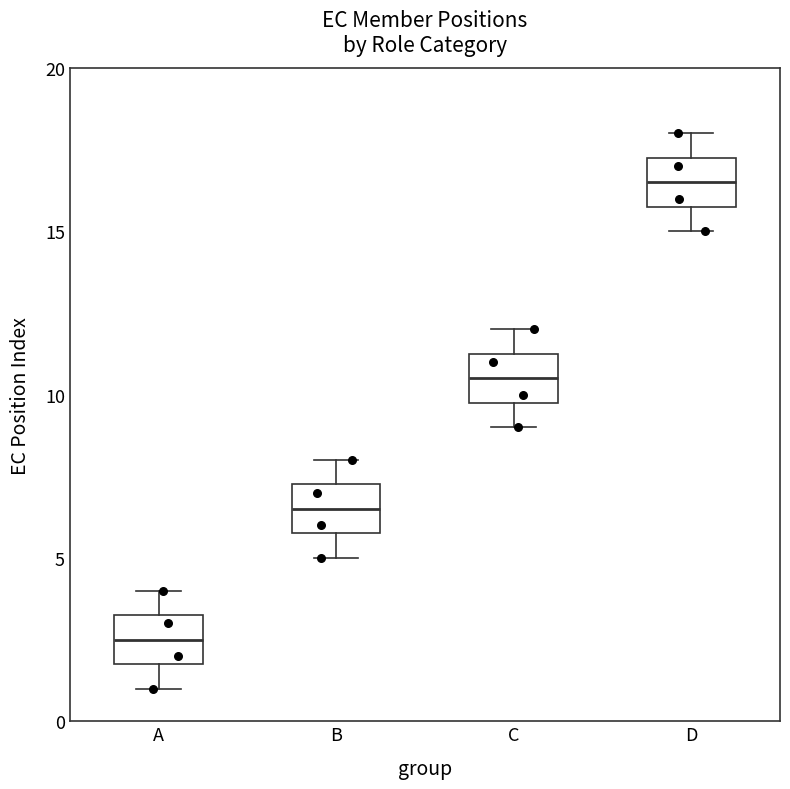

Where is the lower edge of the box for A on the y-axis? The values are not printed on the chart, so give them approximately, as read against the axis.

2.0